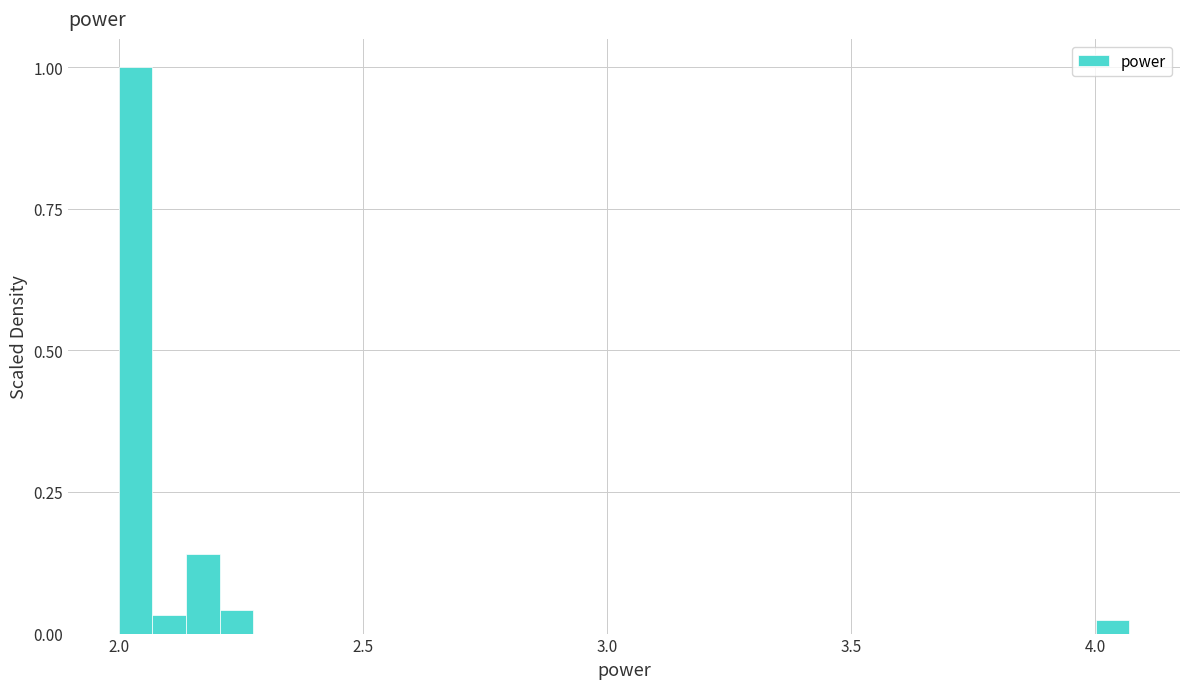

Read against the x-axis, roughly where is the centre of the tallest bar?

2.05